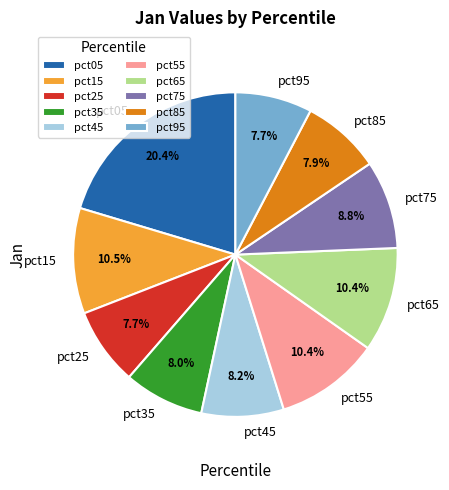

Approximately how many times larger is the value at pct95 compared to pct85?

1.0